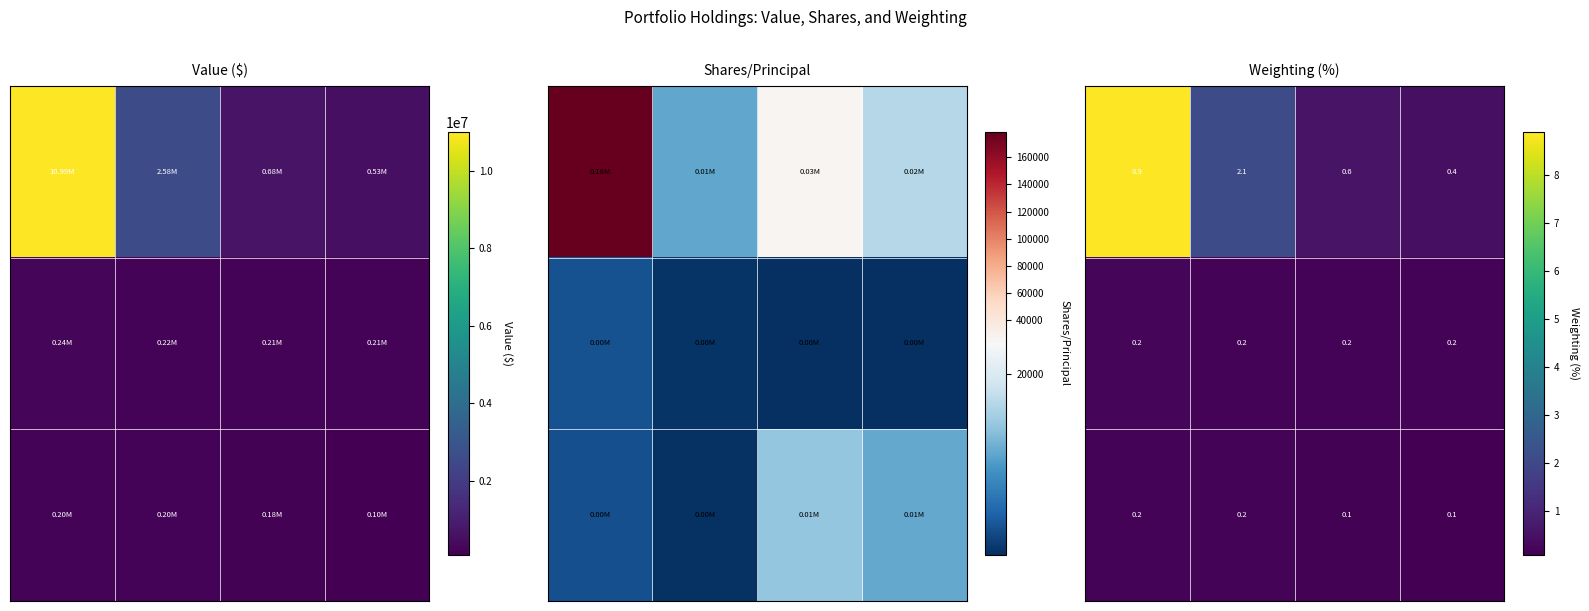

How many distinct data groups are displayed?

3